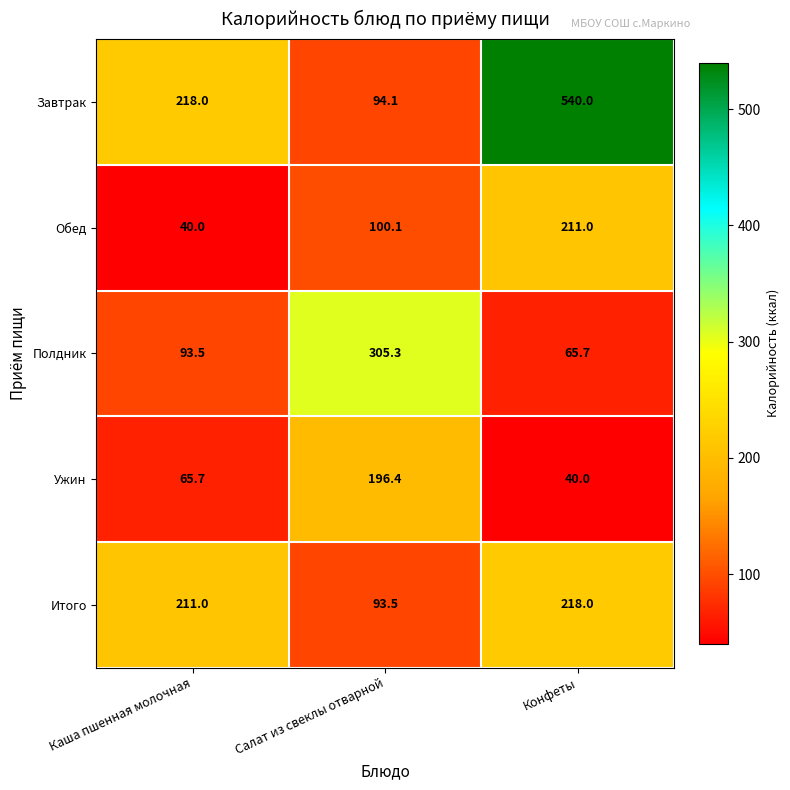

Reading left to right, list all the values displayed in this chart.

Завтрак: Каша пшенная молочная=218.0	Салат из свеклы отварной=94.1	Конфеты=540.0
Обед: Каша пшенная молочная=40.0	Салат из свеклы отварной=100.1	Конфеты=211.0
Полдник: Каша пшенная молочная=93.5	Салат из свеклы отварной=305.3	Конфеты=65.7
Ужин: Каша пшенная молочная=65.7	Салат из свеклы отварной=196.4	Конфеты=40.0
Итого: Каша пшенная молочная=211.0	Салат из свеклы отварной=93.5	Конфеты=218.0